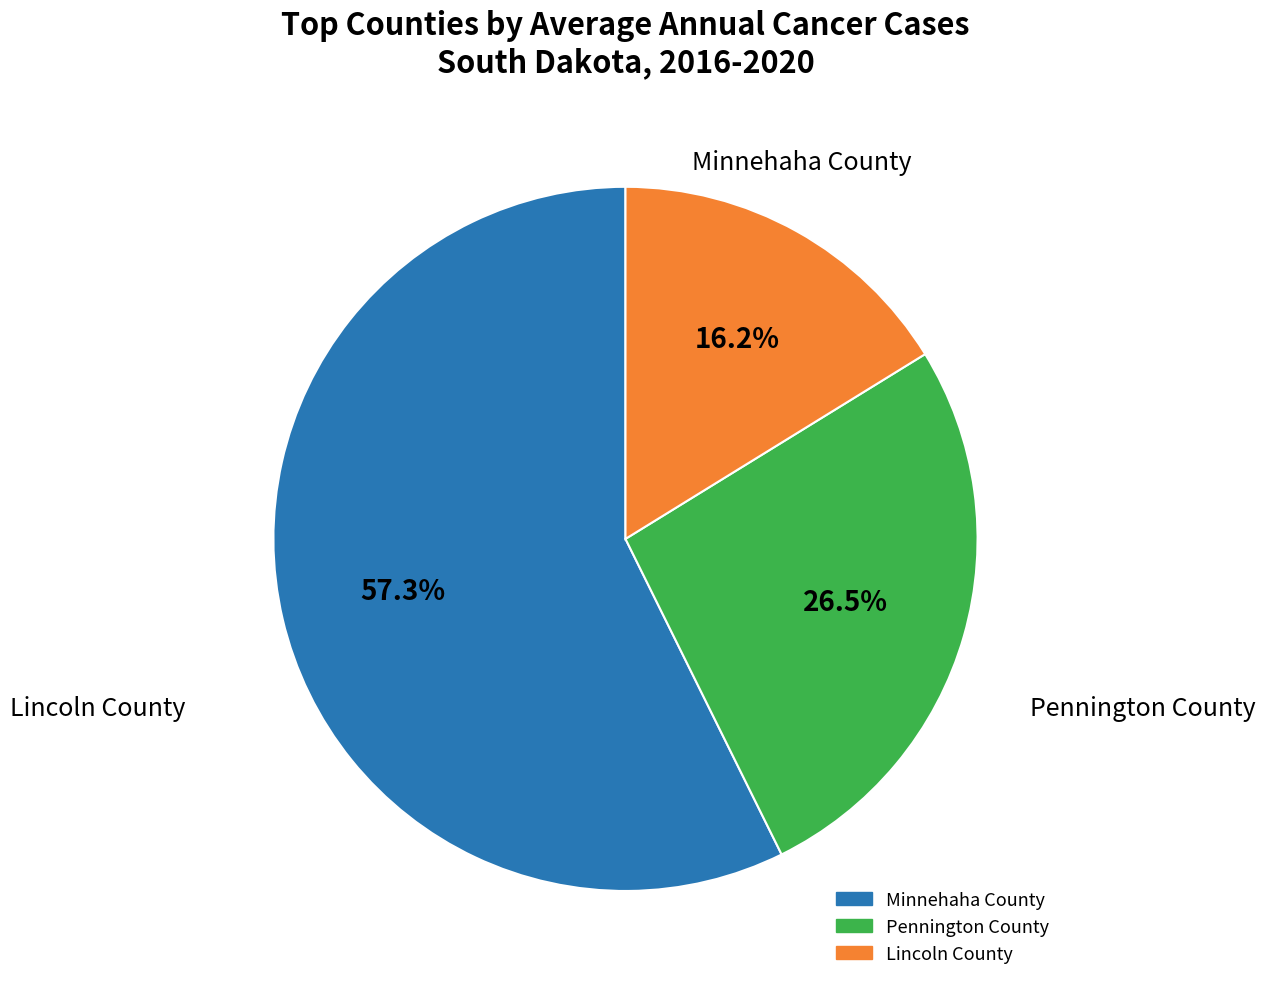

Does any single category account for the majority?

Yes